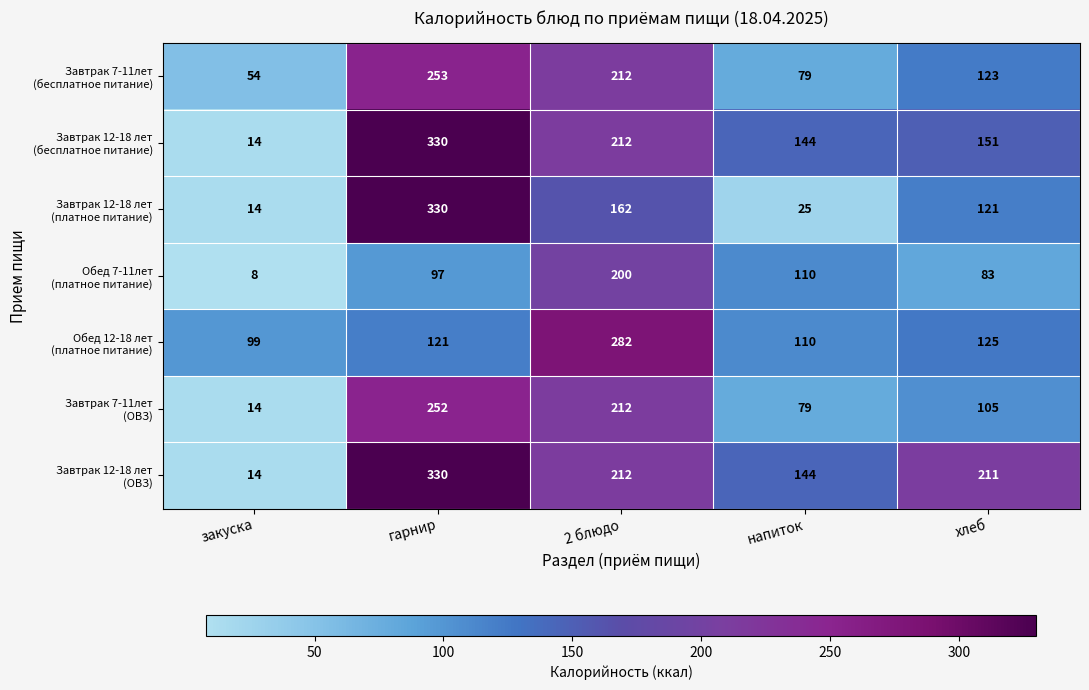

Which category has the highest value across all series?

гарнир